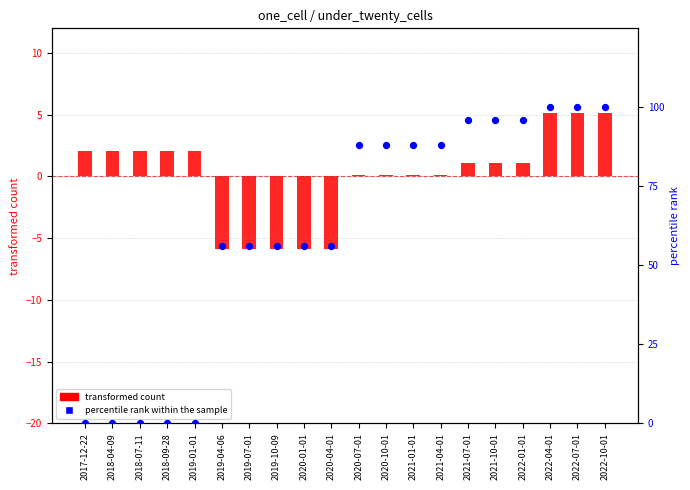

What is the total value across all series at 2020-07-01?

88.1